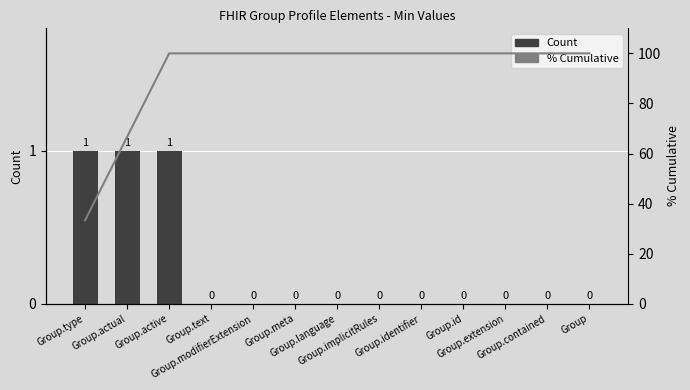

What is the sum of the % Cumulative values at Group.text and Group.active?

200.0